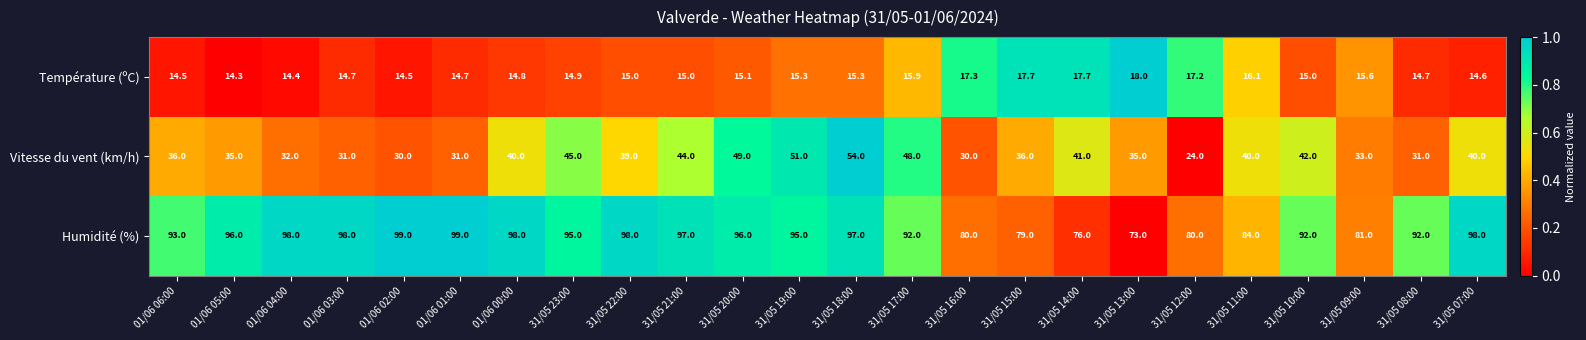

What is the total value across all series at 31/05 14:00?

134.7